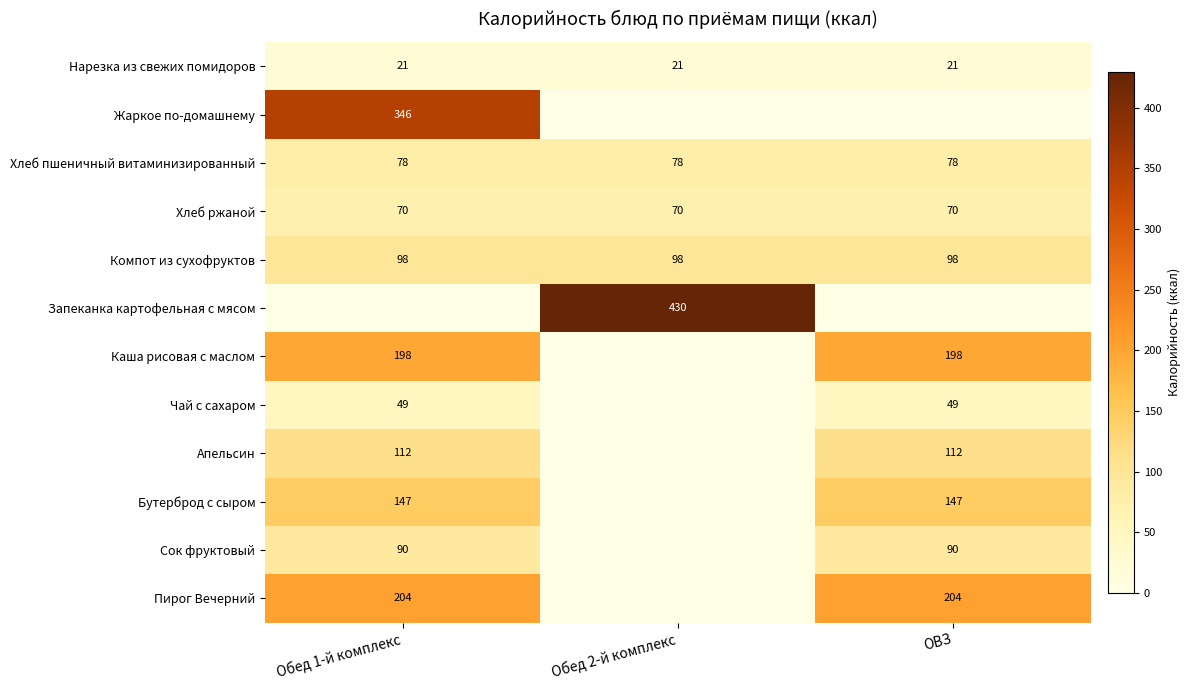

What is the maximum value for Нарезка из свежих помидоров?

21